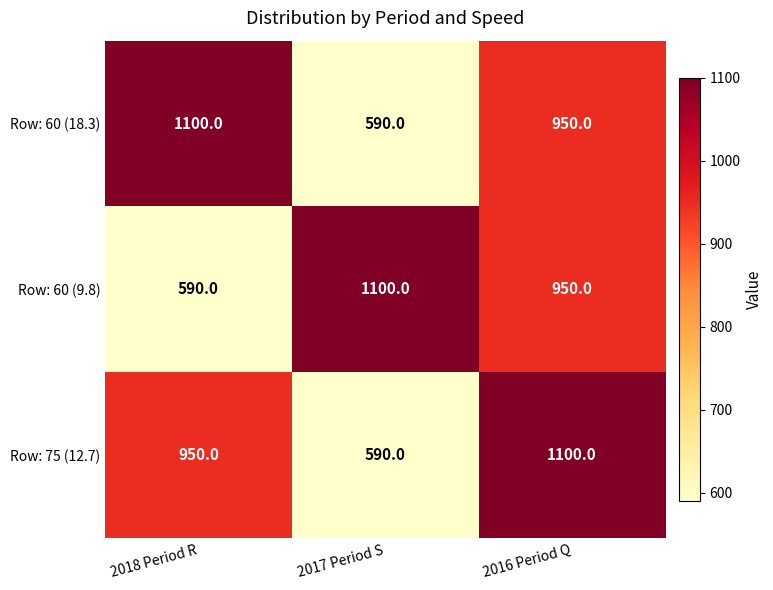

What is the total value across all series at 2018 Period R?

2640